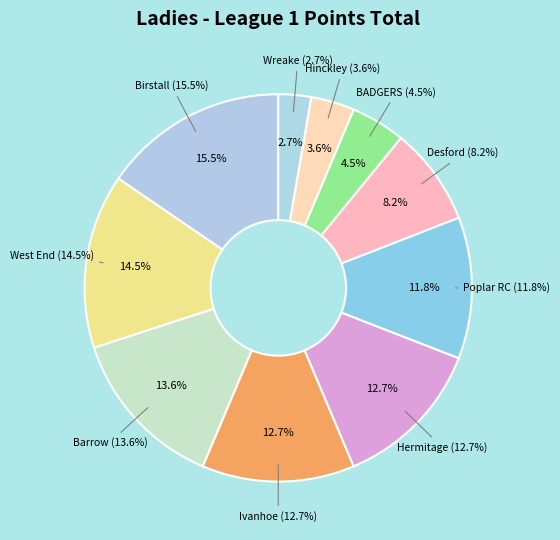

Is there any slice that represents more than half of the pie?

No